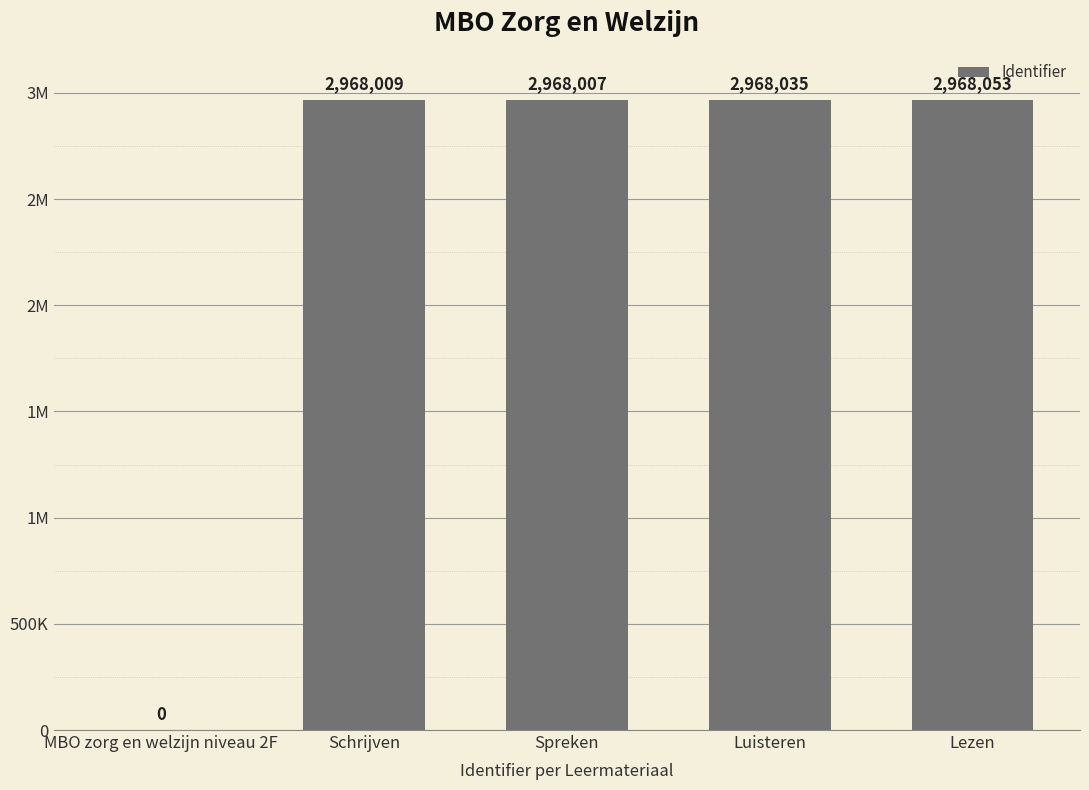

What is the difference between the maximum and minimum values?

2968053